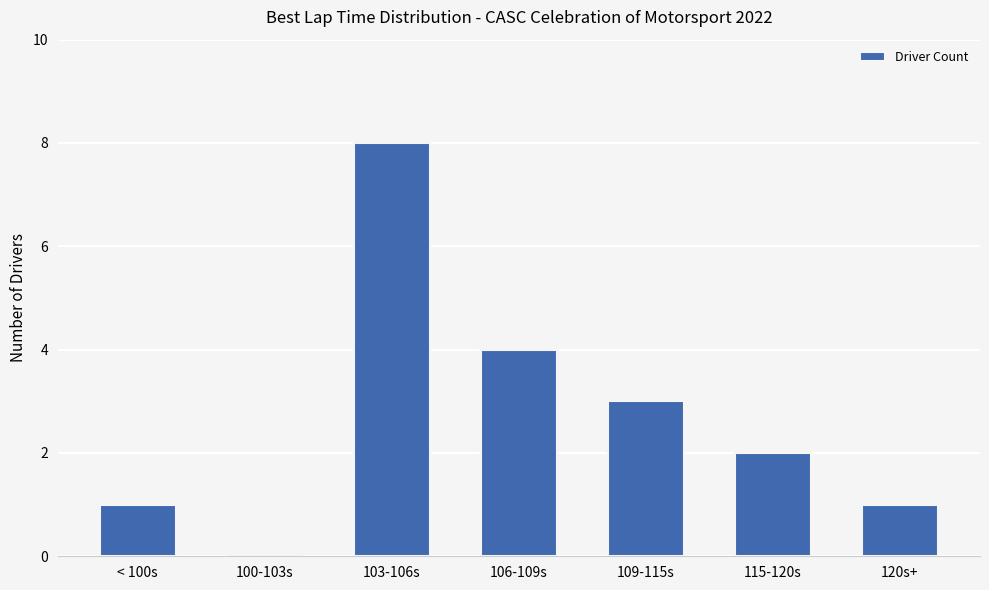

Which has a higher value, 100-103s or 103-106s?

103-106s